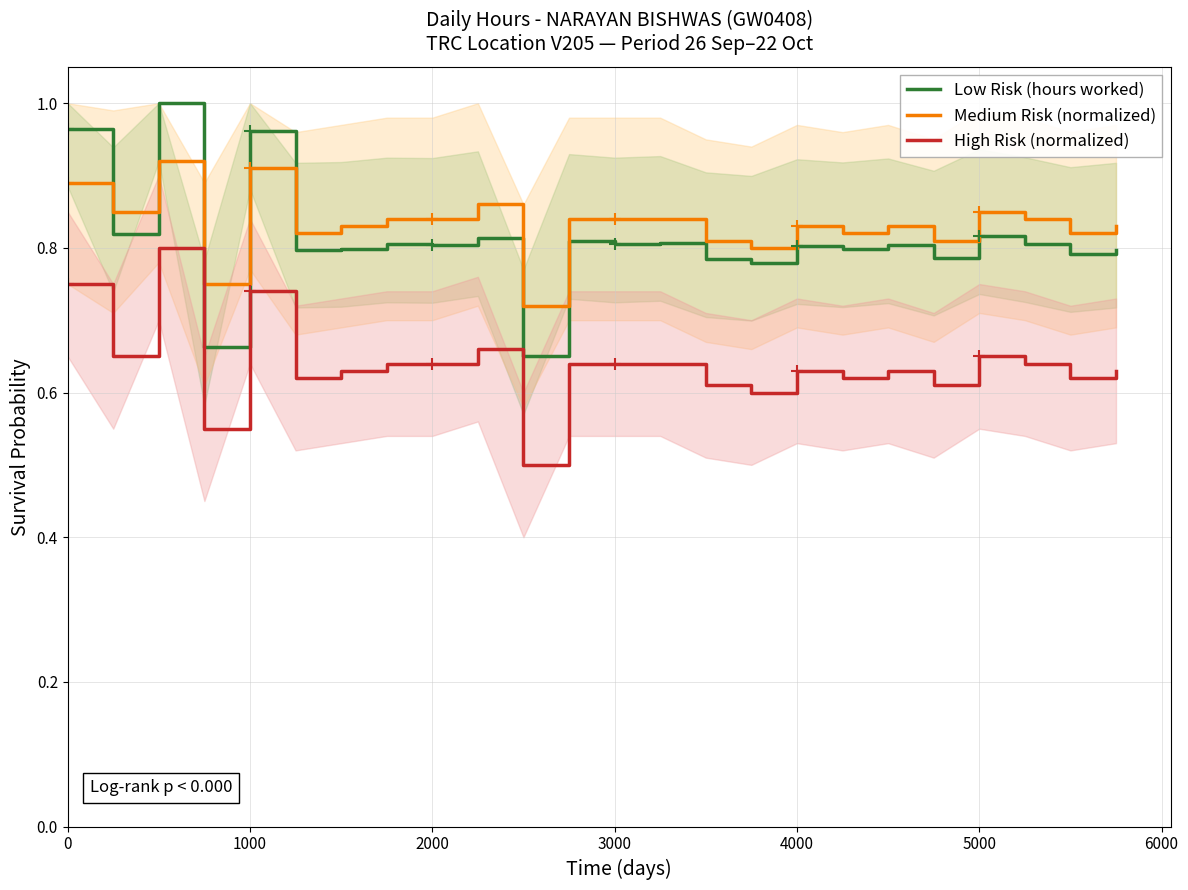

True or false: Low Risk (hours worked) and High Risk (normalized) cross at least once.

False